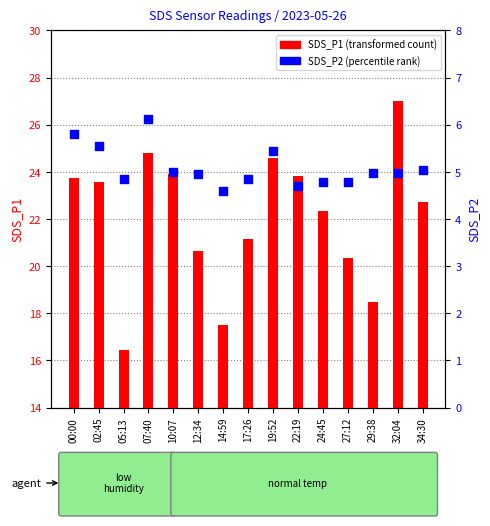

Is the value of SDS_P1 (transformed count) at 22:19 greater than the value of SDS_P2 (percentile rank) at 02:45?

Yes